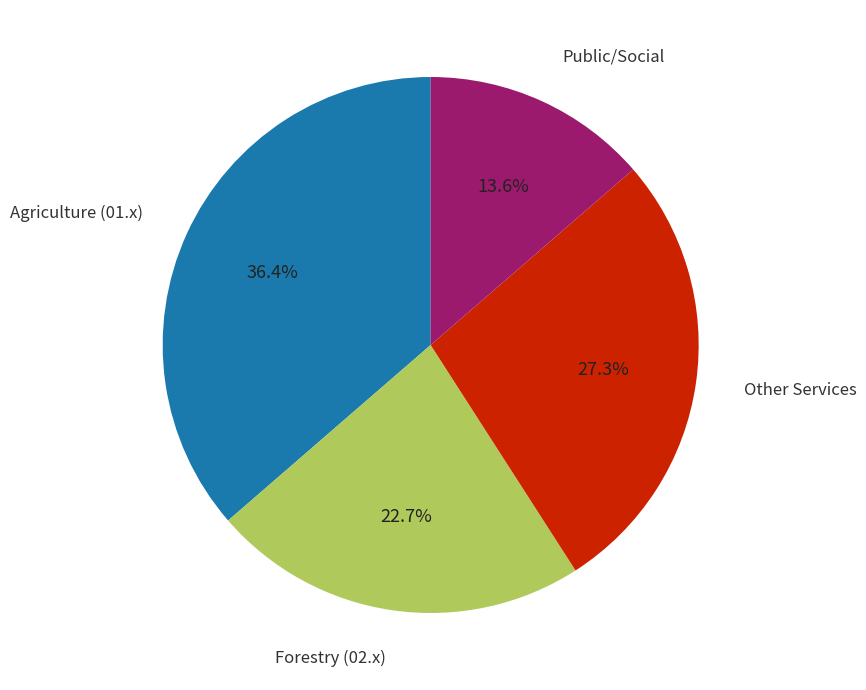

Count the number of slices in the pie.

4